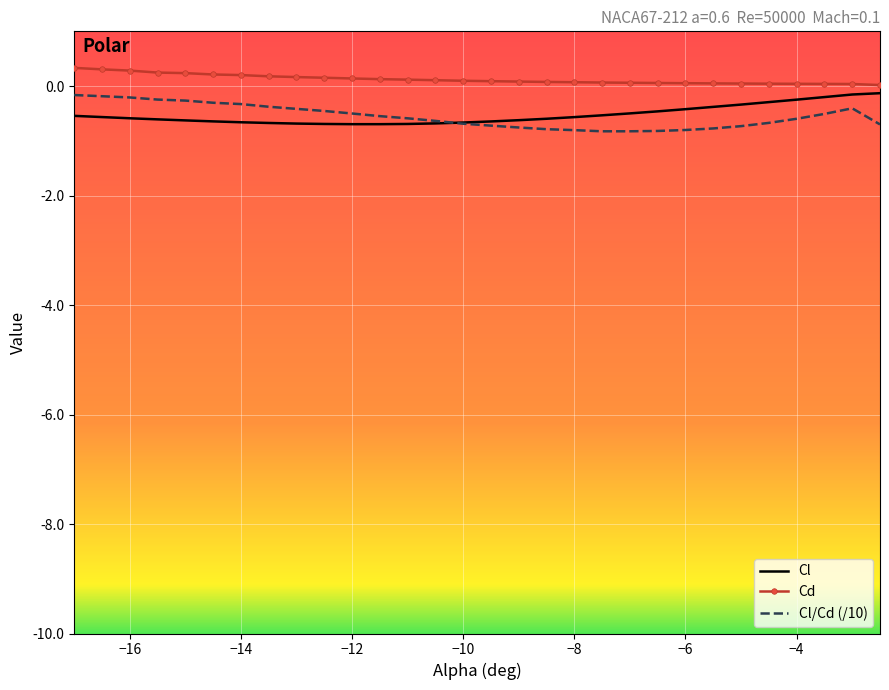

What is the minimum value shown in the chart?

-0.8